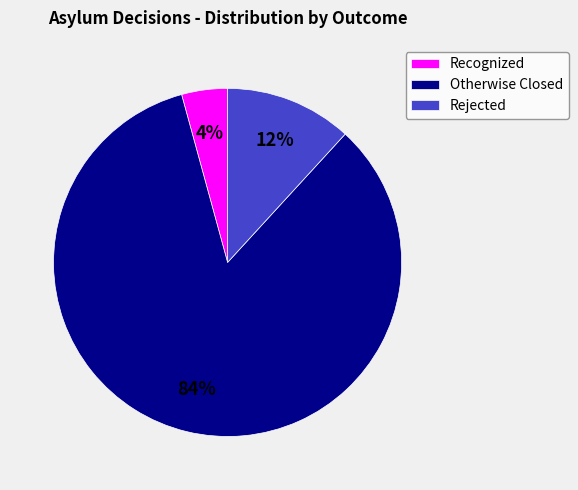

Which has a higher value, Otherwise Closed or Recognized?

Otherwise Closed